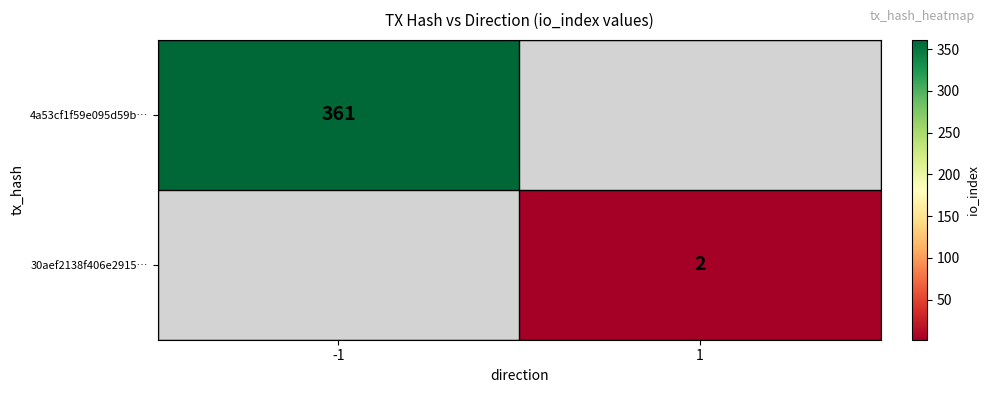

True or false: 30aef2138f406e2915… has a value of 0.9 at 1.

False